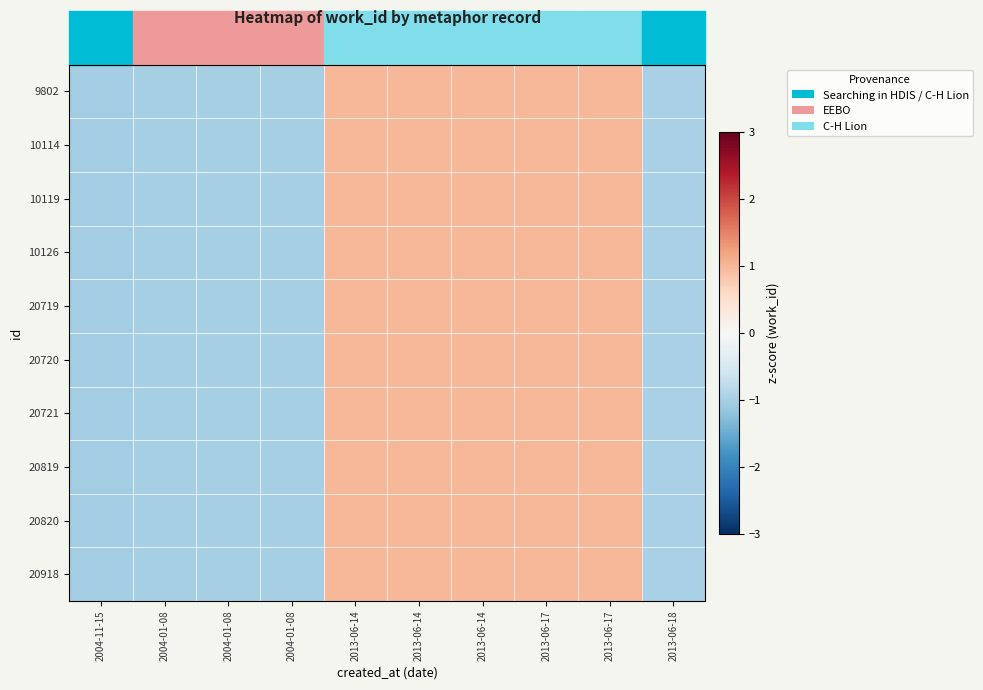

Reading left to right, transcribe all the data shown in this chart.

9802: 2004-11-15=-1.0	2004-01-08=-1.0	2004-01-08=-1.0	2004-01-08=-1.0	2013-06-14=1.0	2013-06-14=1.0	2013-06-14=1.0	2013-06-17=1.0	2013-06-17=1.0	2013-06-18=-1.0
10114: 2004-11-15=-1.0	2004-01-08=-1.0	2004-01-08=-1.0	2004-01-08=-1.0	2013-06-14=1.0	2013-06-14=1.0	2013-06-14=1.0	2013-06-17=1.0	2013-06-17=1.0	2013-06-18=-1.0
10119: 2004-11-15=-1.0	2004-01-08=-1.0	2004-01-08=-1.0	2004-01-08=-1.0	2013-06-14=1.0	2013-06-14=1.0	2013-06-14=1.0	2013-06-17=1.0	2013-06-17=1.0	2013-06-18=-1.0
10126: 2004-11-15=-1.0	2004-01-08=-1.0	2004-01-08=-1.0	2004-01-08=-1.0	2013-06-14=1.0	2013-06-14=1.0	2013-06-14=1.0	2013-06-17=1.0	2013-06-17=1.0	2013-06-18=-1.0
20719: 2004-11-15=-1.0	2004-01-08=-1.0	2004-01-08=-1.0	2004-01-08=-1.0	2013-06-14=1.0	2013-06-14=1.0	2013-06-14=1.0	2013-06-17=1.0	2013-06-17=1.0	2013-06-18=-1.0
20720: 2004-11-15=-1.0	2004-01-08=-1.0	2004-01-08=-1.0	2004-01-08=-1.0	2013-06-14=1.0	2013-06-14=1.0	2013-06-14=1.0	2013-06-17=1.0	2013-06-17=1.0	2013-06-18=-1.0
20721: 2004-11-15=-1.0	2004-01-08=-1.0	2004-01-08=-1.0	2004-01-08=-1.0	2013-06-14=1.0	2013-06-14=1.0	2013-06-14=1.0	2013-06-17=1.0	2013-06-17=1.0	2013-06-18=-1.0
20819: 2004-11-15=-1.0	2004-01-08=-1.0	2004-01-08=-1.0	2004-01-08=-1.0	2013-06-14=1.0	2013-06-14=1.0	2013-06-14=1.0	2013-06-17=1.0	2013-06-17=1.0	2013-06-18=-1.0
20820: 2004-11-15=-1.0	2004-01-08=-1.0	2004-01-08=-1.0	2004-01-08=-1.0	2013-06-14=1.0	2013-06-14=1.0	2013-06-14=1.0	2013-06-17=1.0	2013-06-17=1.0	2013-06-18=-1.0
20918: 2004-11-15=-1.0	2004-01-08=-1.0	2004-01-08=-1.0	2004-01-08=-1.0	2013-06-14=1.0	2013-06-14=1.0	2013-06-14=1.0	2013-06-17=1.0	2013-06-17=1.0	2013-06-18=-1.0